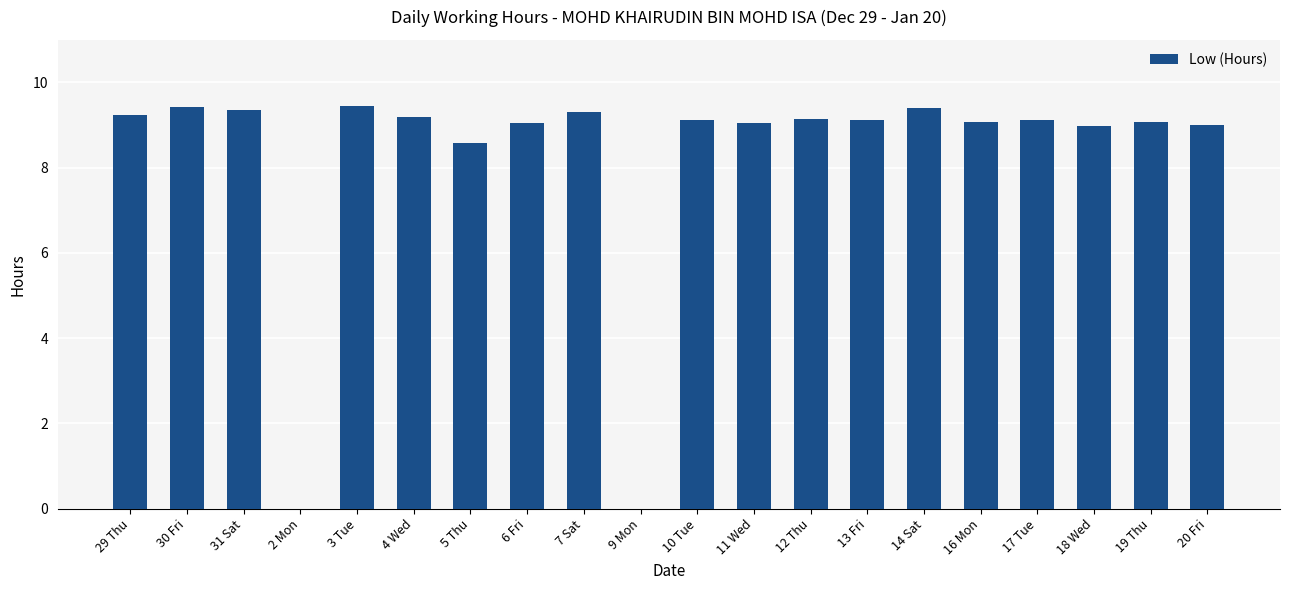

Is it true that the value at 31 Sat is 15.9?

False